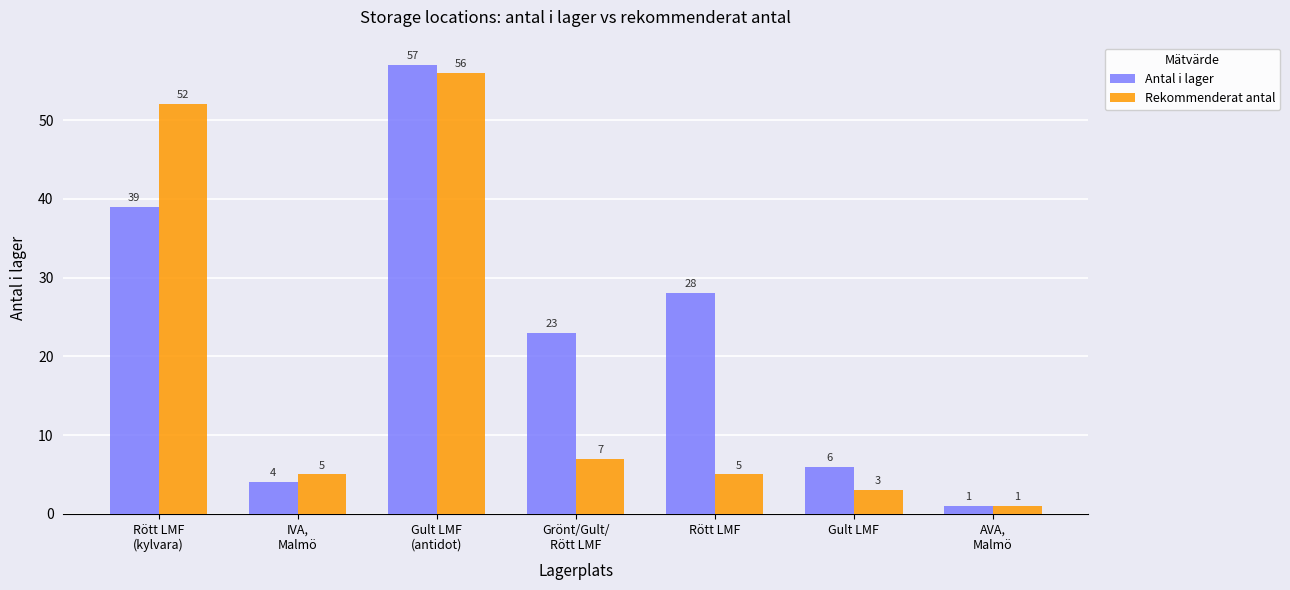

Which category has the highest value in the Rekommenderat antal series?

Gult LMF
(antidot)